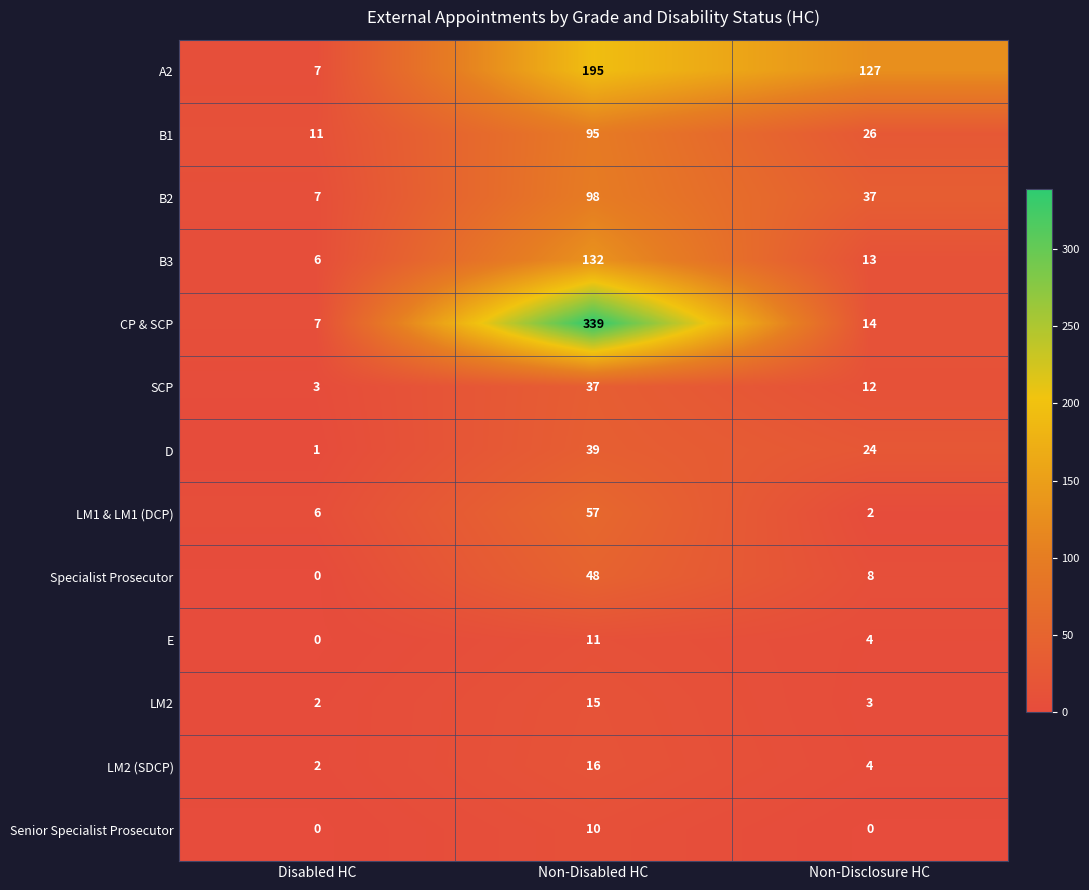

At which label does A2 reach its peak?

Non-Disabled HC